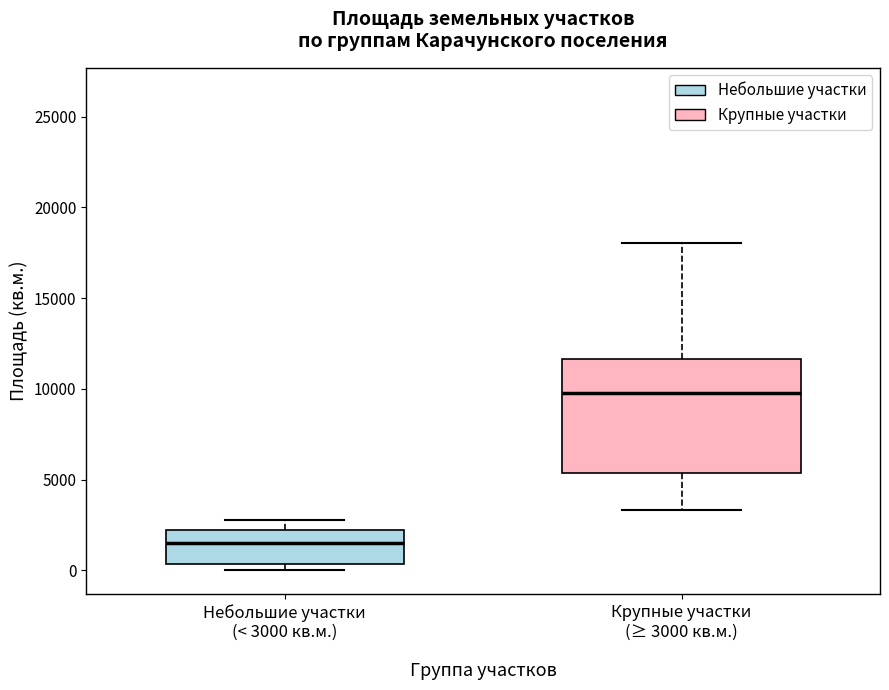

Reading left to right, transcribe this box plot: for each box, give where its median line is, the range the box spans, and where its two whiskers end, as read against the y-axis. The values are not printed on the chart, so give them approximately, as read against the axis.

Небольшие участки (< 3000 кв.м.): median 1500, box 500 to 2000, whiskers 0 to 3000
Крупные участки (≥ 3000 кв.м.): median 10000, box 5500 to 11500, whiskers 3500 to 18000